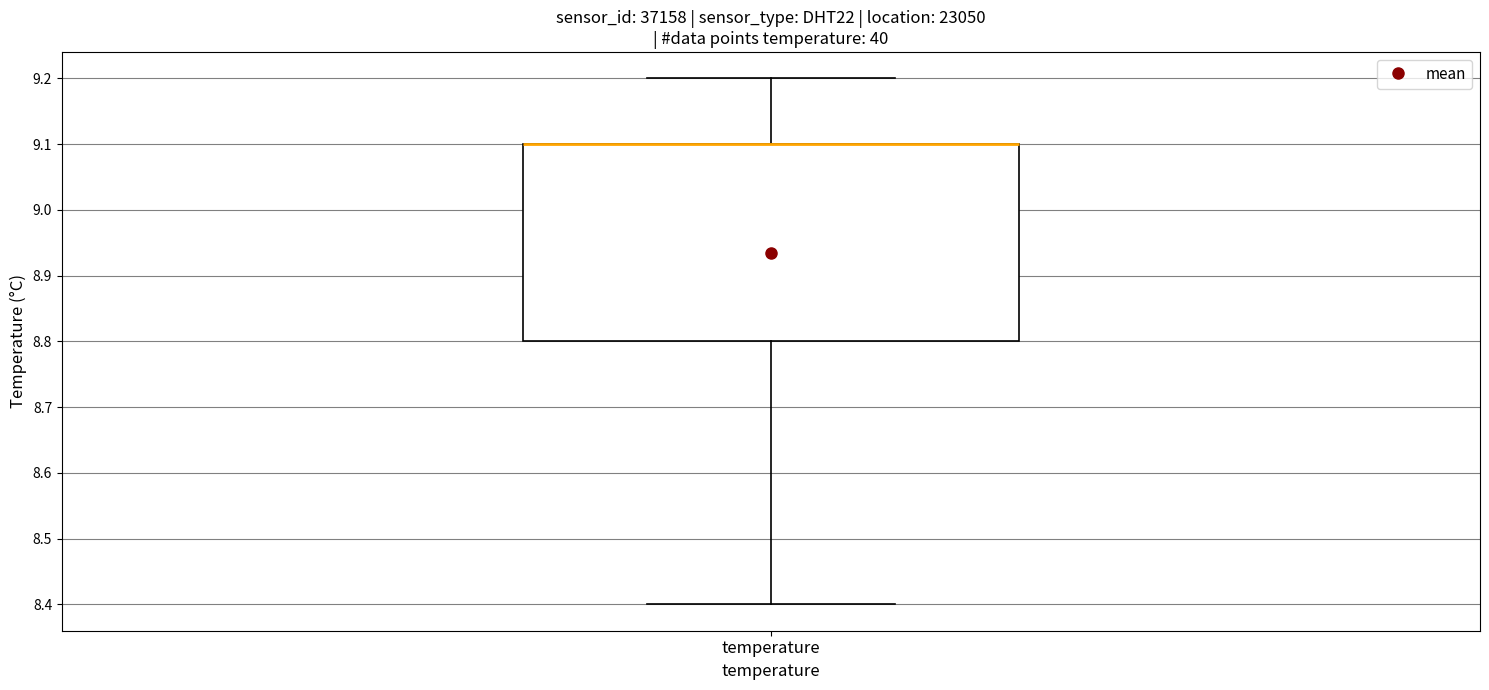

Where is the upper edge of the box for temperature on the y-axis? The values are not printed on the chart, so give them approximately, as read against the axis.

9.1